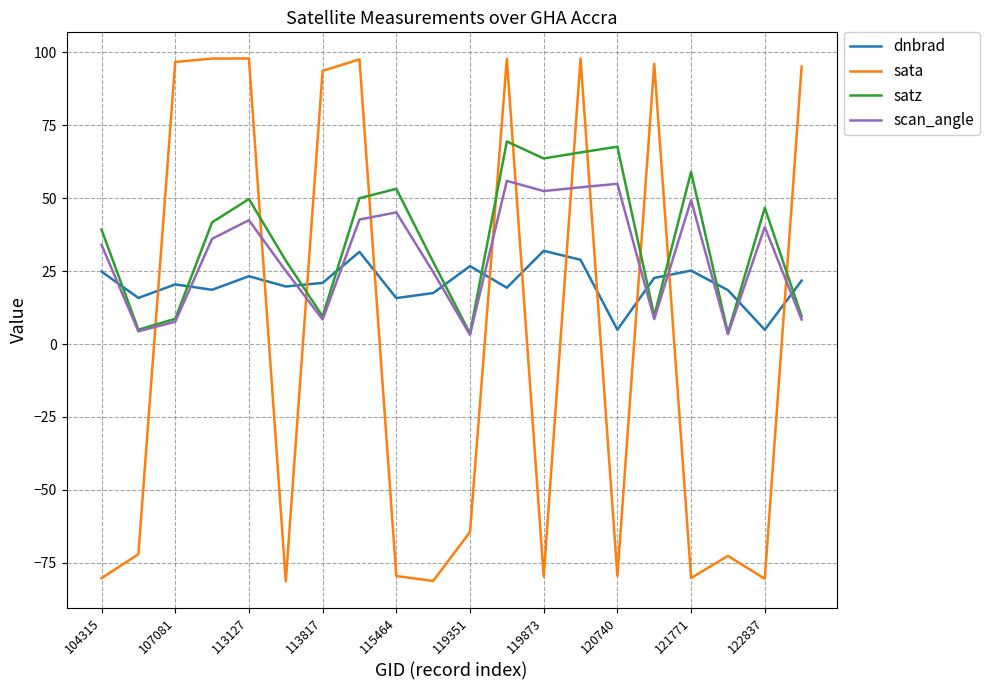

What is the highest value of the scan_angle series?

56.0